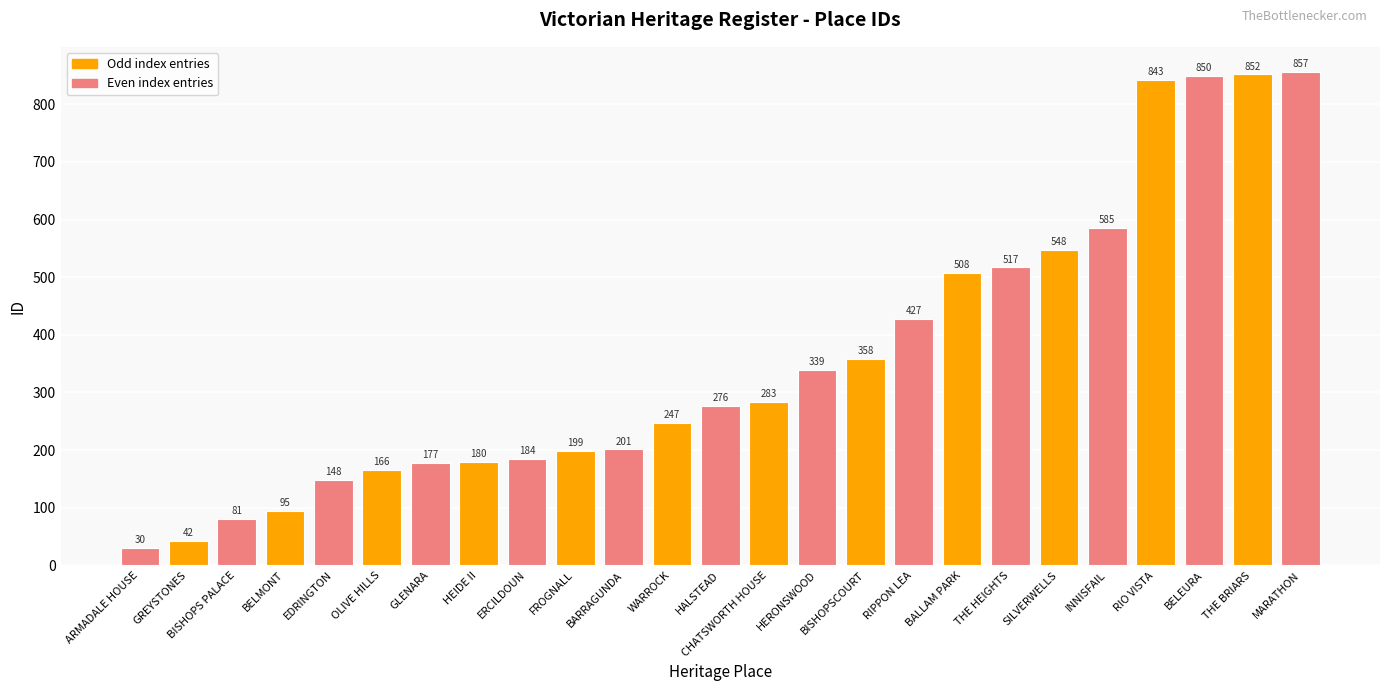

Read the value at HERONSWOOD, to the nearest 50.

350